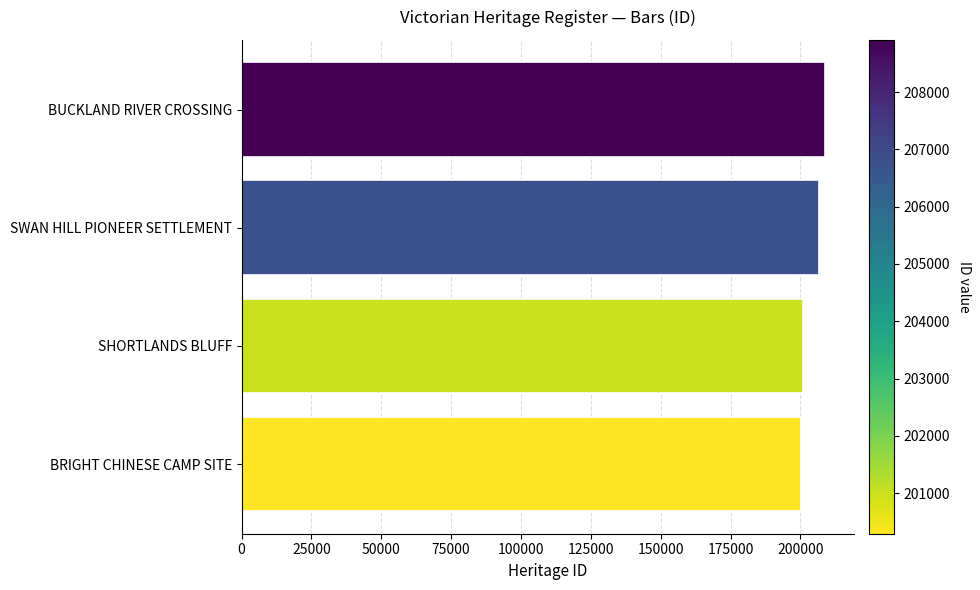

Are the bars grouped side by side (vs. stacked)?

No